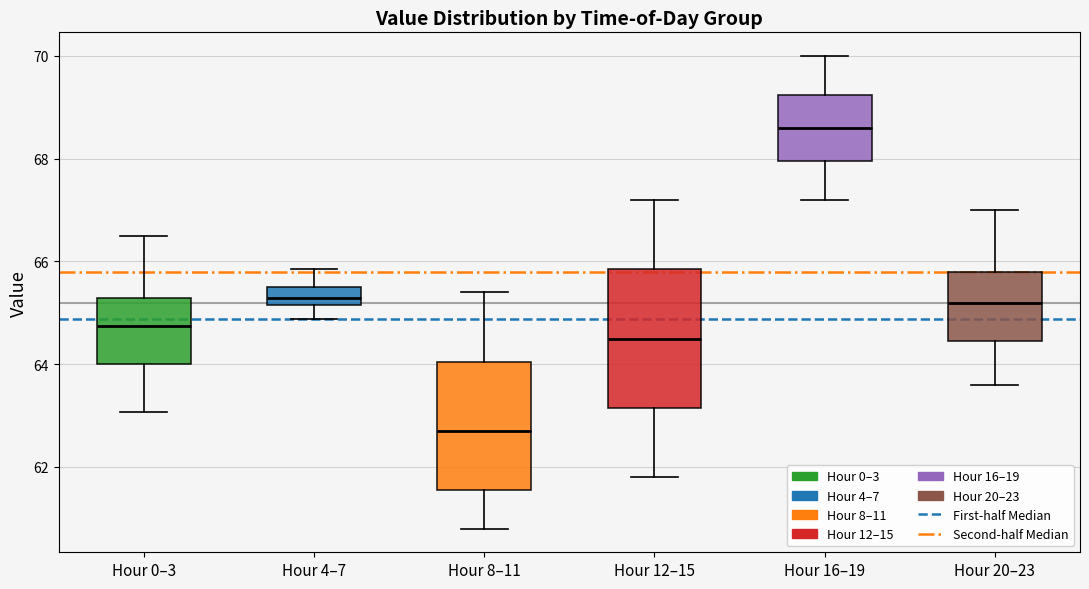

Where does the upper whisker of the box for Hour 0–3 end on the y-axis? The values are not printed on the chart, so give them approximately, as read against the axis.

66.4